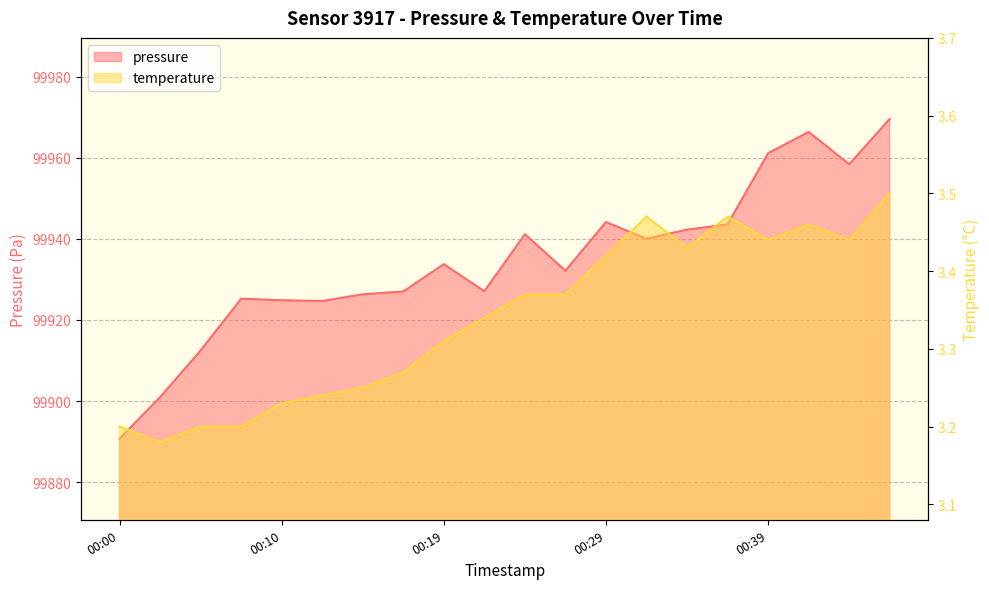

Is the value of pressure at 00:17 greater than the value of temperature at 00:17?

Yes